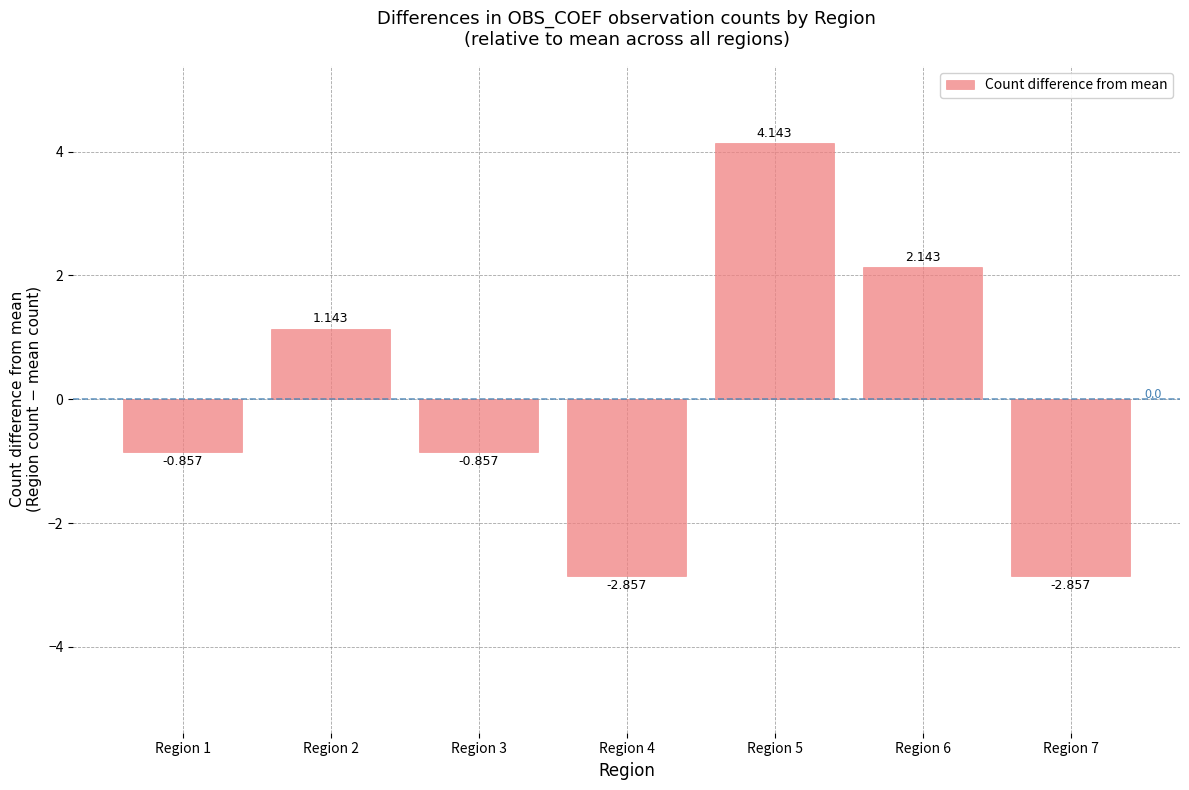

What is the change in value from Region 1 to Region 2?

+2.0